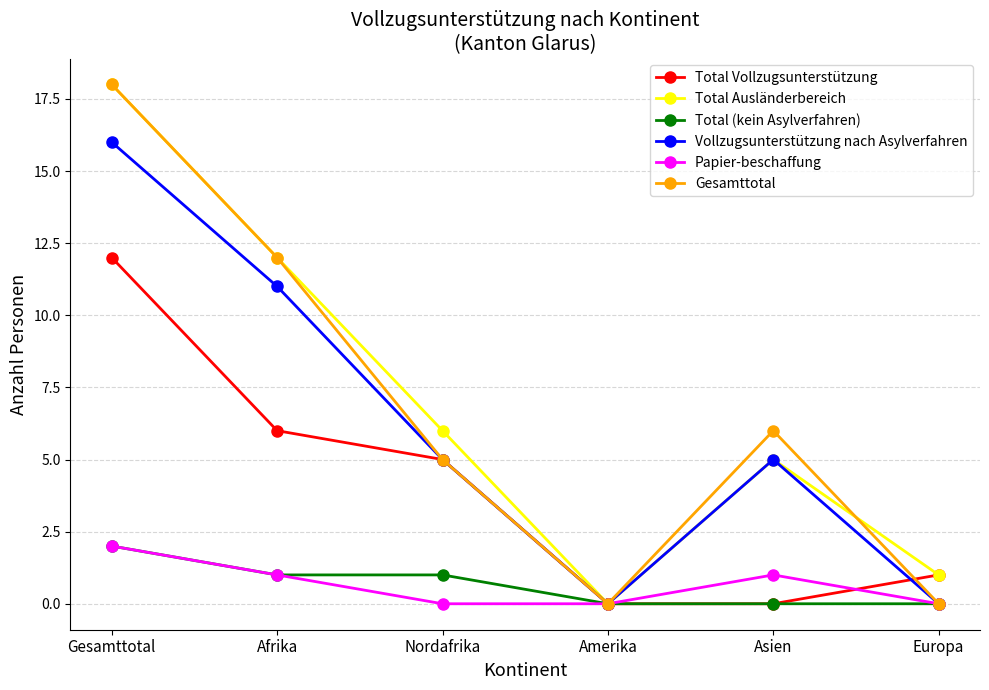

Reading left to right, what are all the values shown in this chart?

Total Vollzugsunterstützung: Gesamttotal=12	Afrika=6	Nordafrika=5	Amerika=0	Asien=0	Europa=1
Total Ausländerbereich: Gesamttotal=18	Afrika=12	Nordafrika=6	Amerika=0	Asien=5	Europa=1
Total (kein Asylverfahren): Gesamttotal=2	Afrika=1	Nordafrika=1	Amerika=0	Asien=0	Europa=0
Vollzugsunterstützung nach Asylverfahren: Gesamttotal=16	Afrika=11	Nordafrika=5	Amerika=0	Asien=5	Europa=0
Papier-beschaffung: Gesamttotal=2	Afrika=1	Nordafrika=0	Amerika=0	Asien=1	Europa=0
Gesamttotal: Gesamttotal=18	Afrika=12	Nordafrika=5	Amerika=0	Asien=6	Europa=0